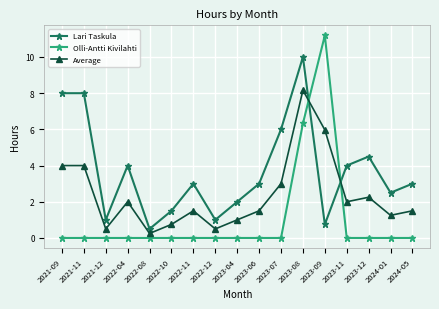

At which label is Olli-Antti Kivilahti closest to 5?

2023-08